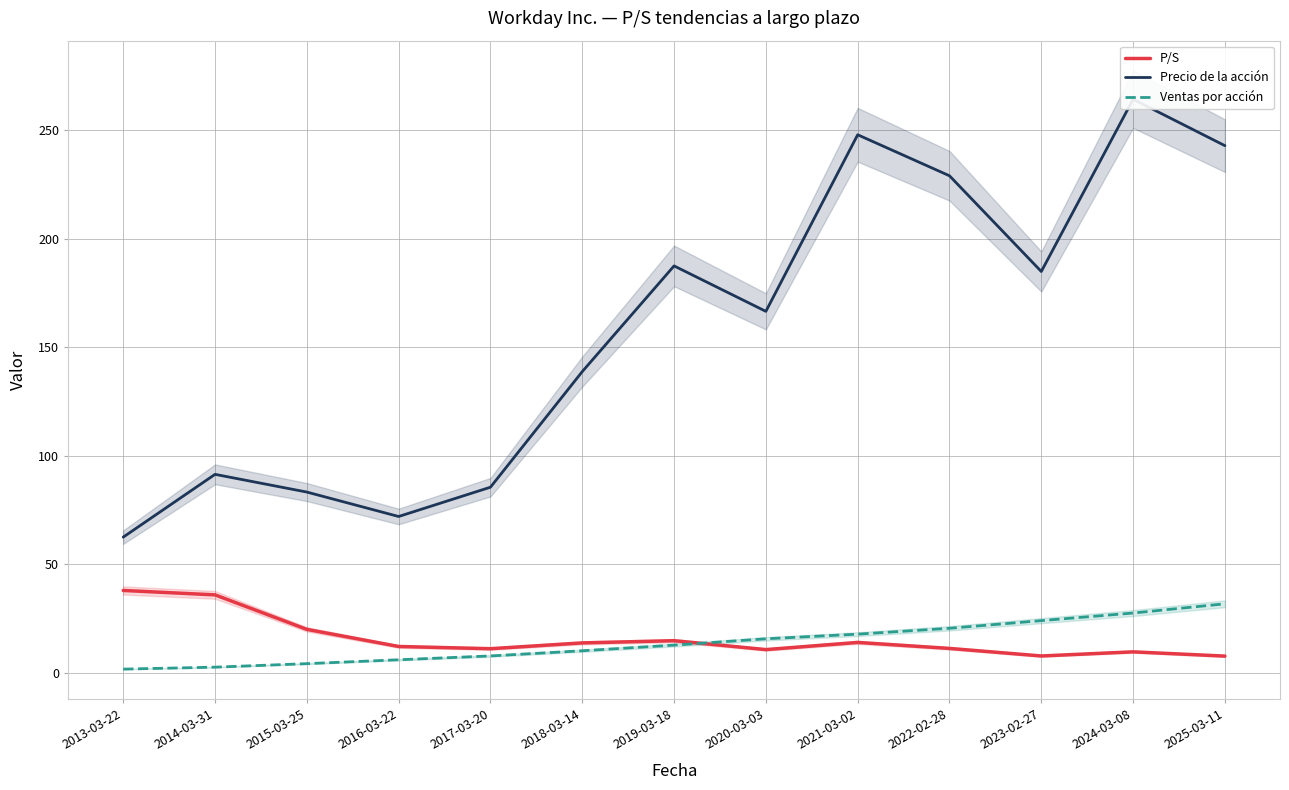

In Precio de la acción, how many points are higher than both neighbors (excluding endpoints)?

4